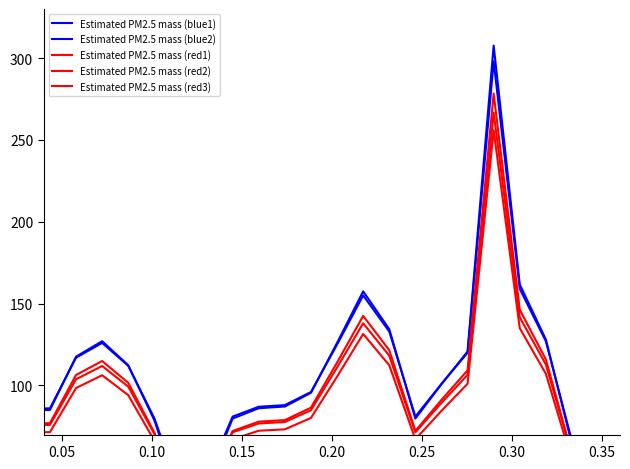

What are all the series names shown in the legend?

Estimated PM2.5 mass (blue1), Estimated PM2.5 mass (blue2), Estimated PM2.5 mass (red1), Estimated PM2.5 mass (red2), Estimated PM2.5 mass (red3)